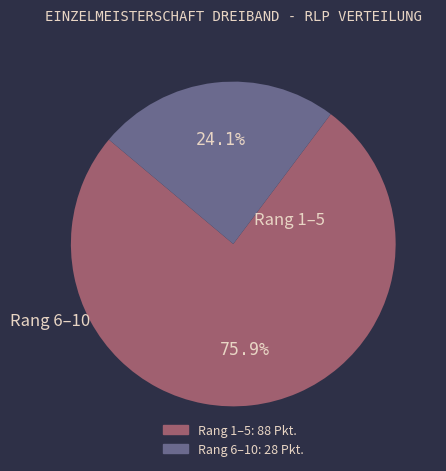

Does any single category account for the majority?

Yes